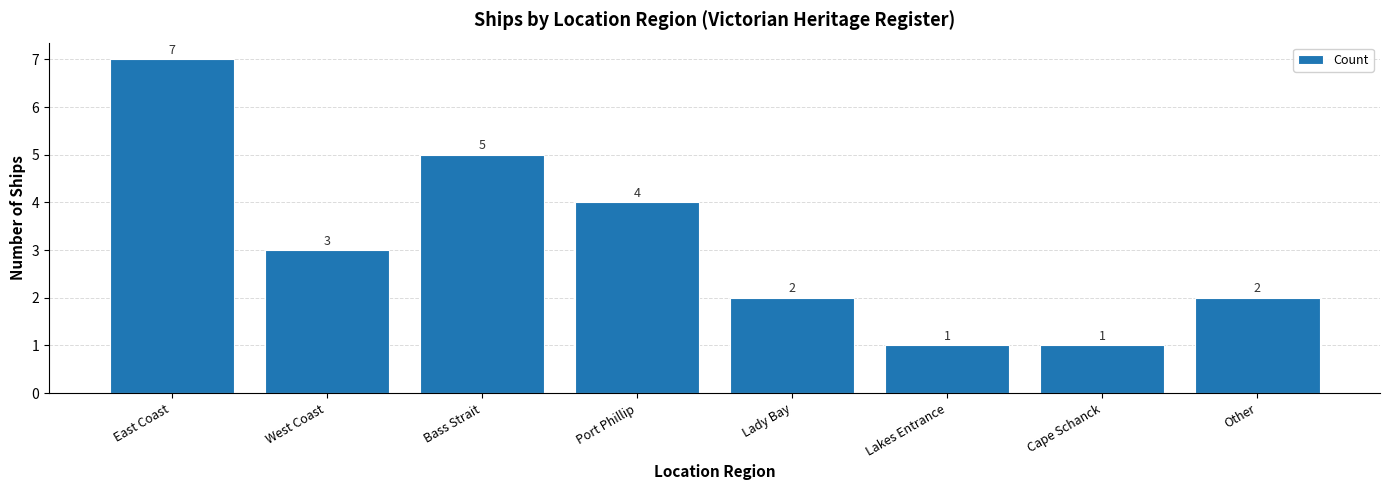

What is the value of the 8th bar from the left?

2